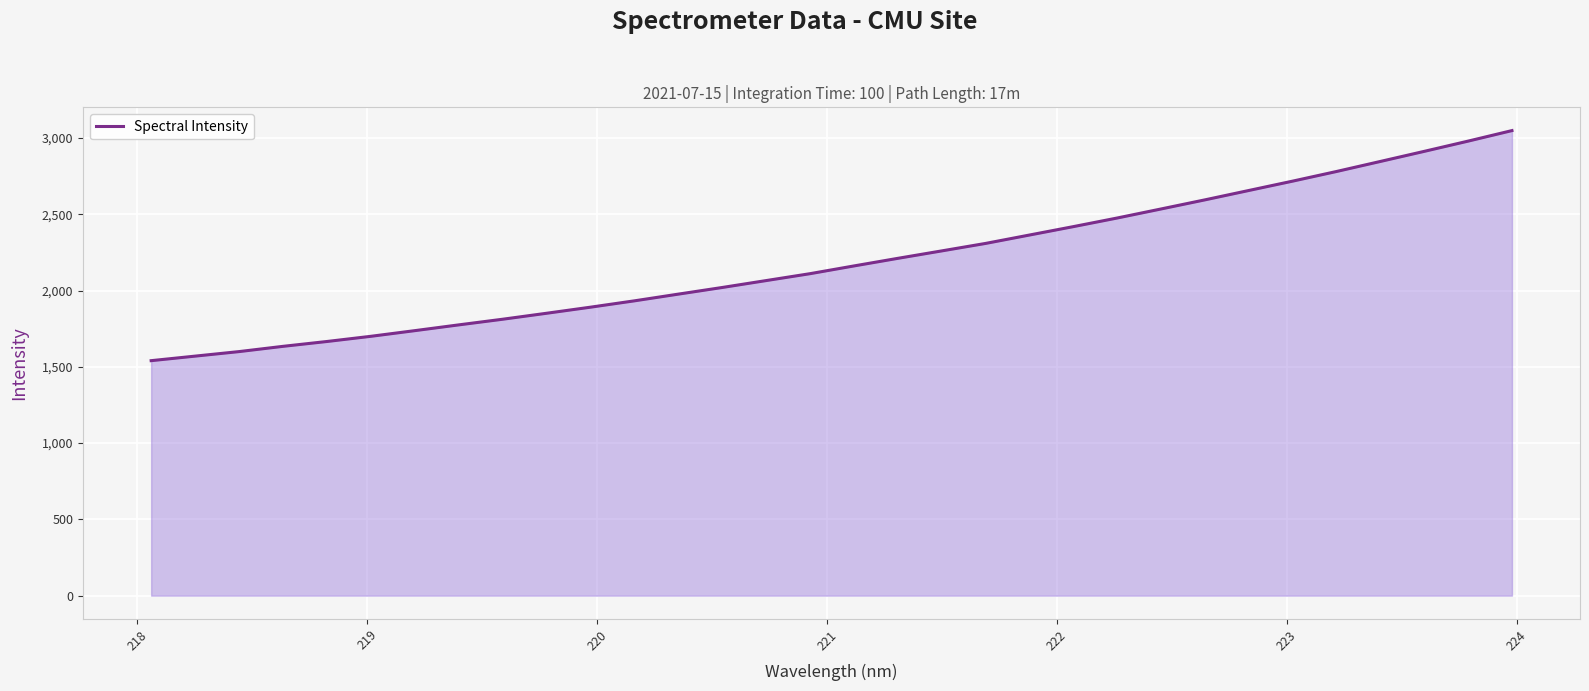

What is the maximum value shown in the chart?

3048.4